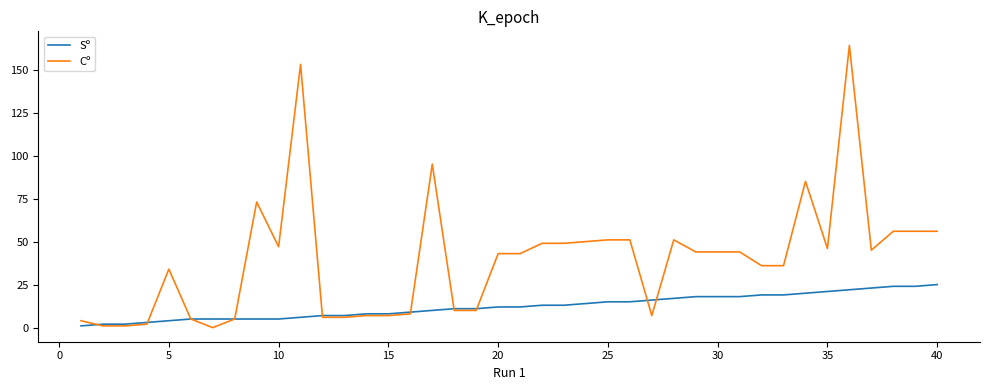

Which series has the largest total across all categories?

Cº